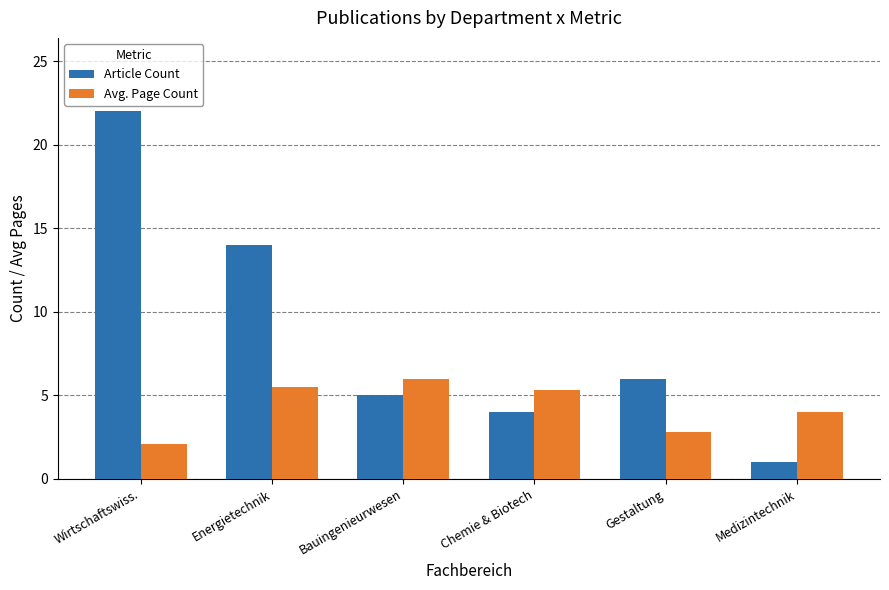

What are all the series names shown in the legend?

Article Count, Avg. Page Count